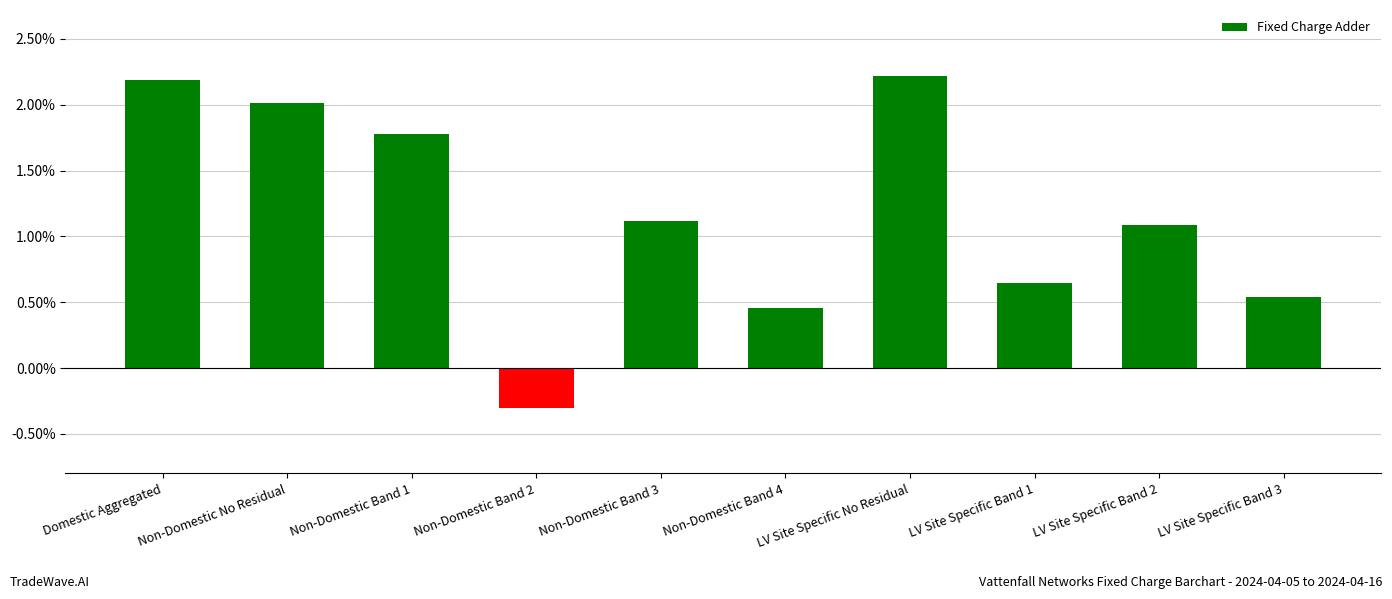

Is it true that the value at LV Site Specific No Residual is 1.3?

False